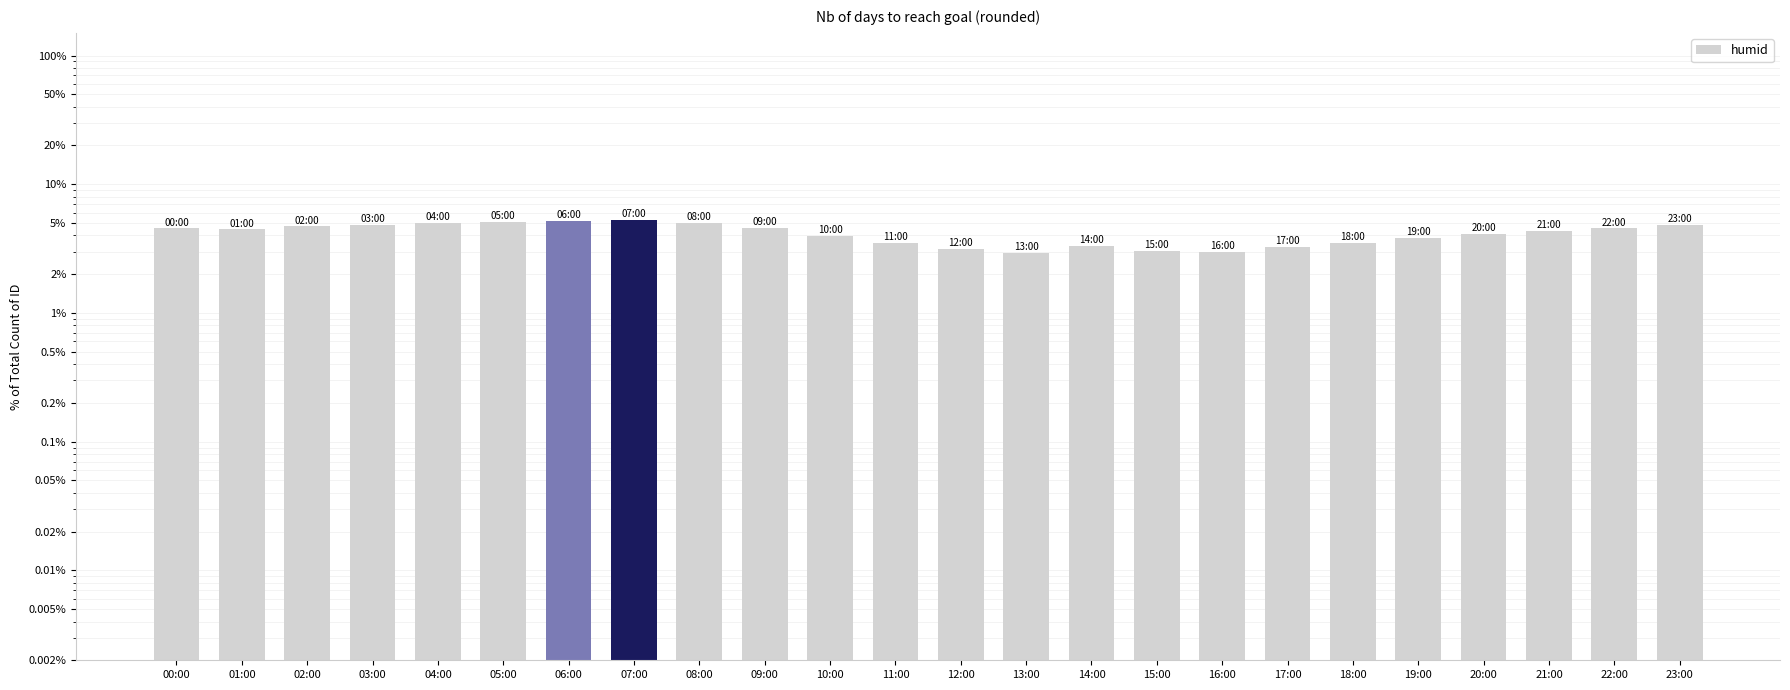

What position from the right is 04:00?

20